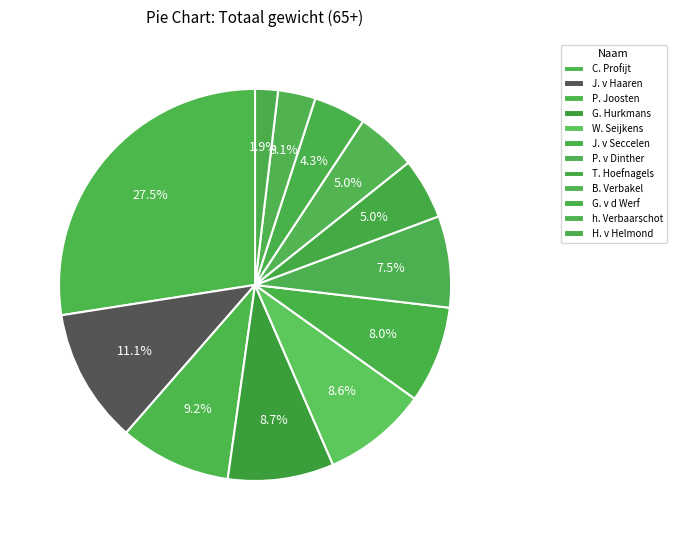

What is the ratio of the value at G. v d Werf to the value at H. v Helmond?

2.3